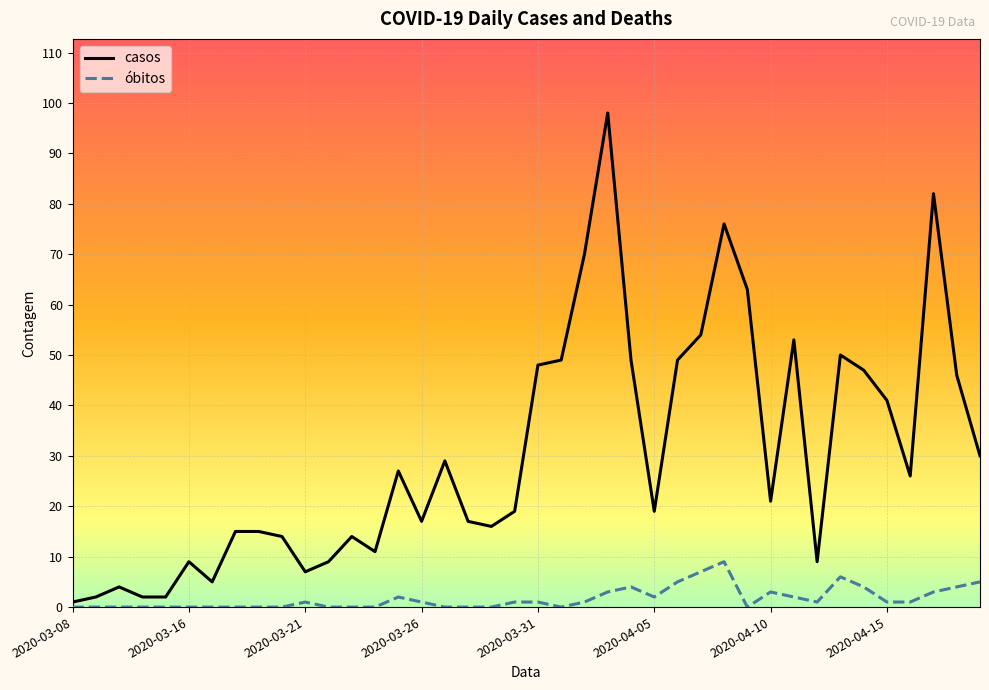

Rank the series by their average value, from highest to lowest.

casos, óbitos